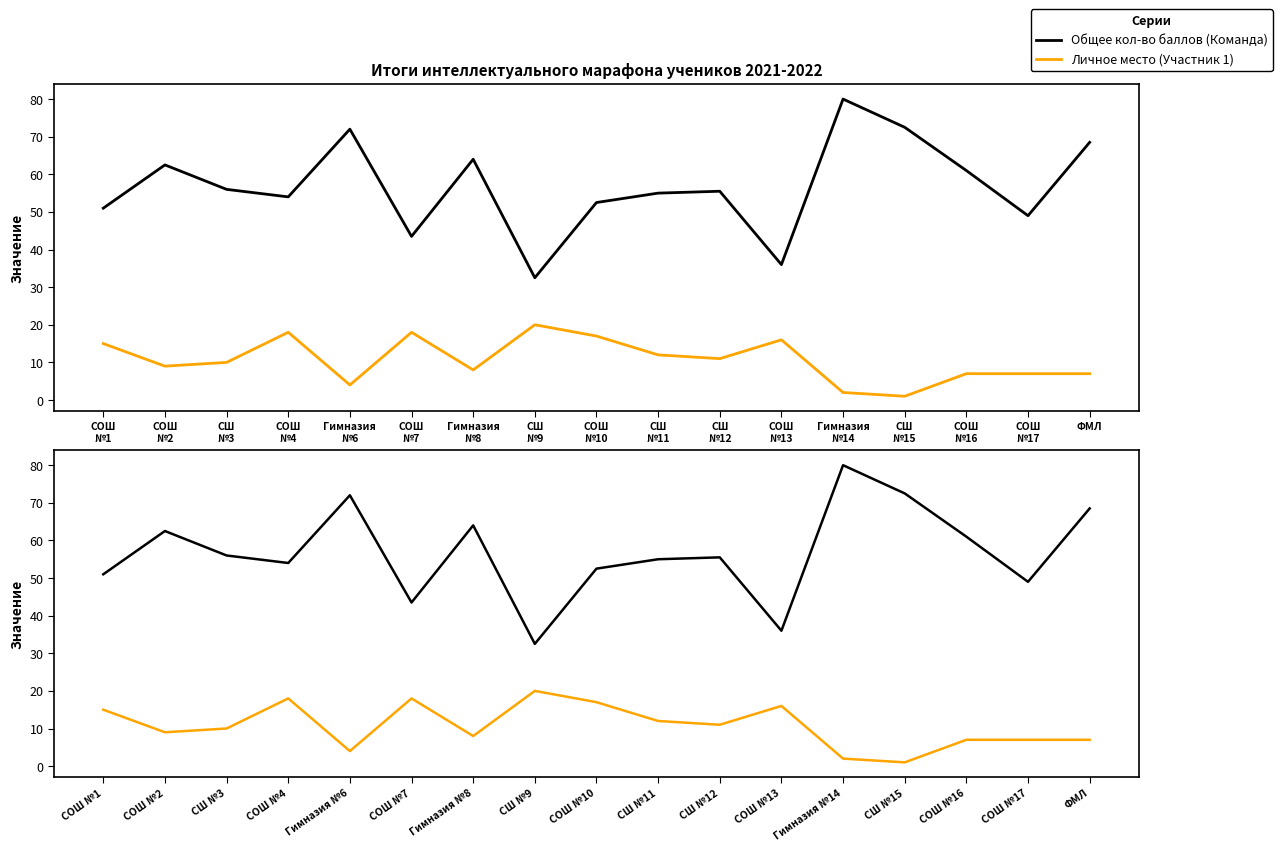

Which has a higher value, СОШ
№13 or СШ
№15?

СШ
№15